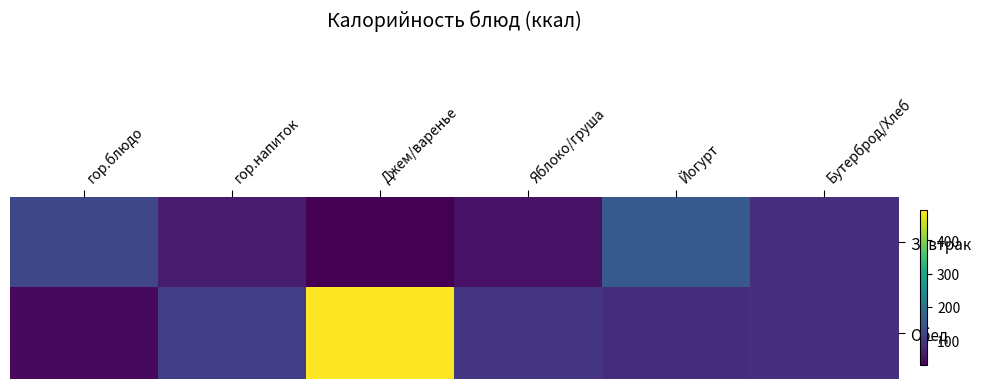

Which series has the largest range (max minus min)?

Обед